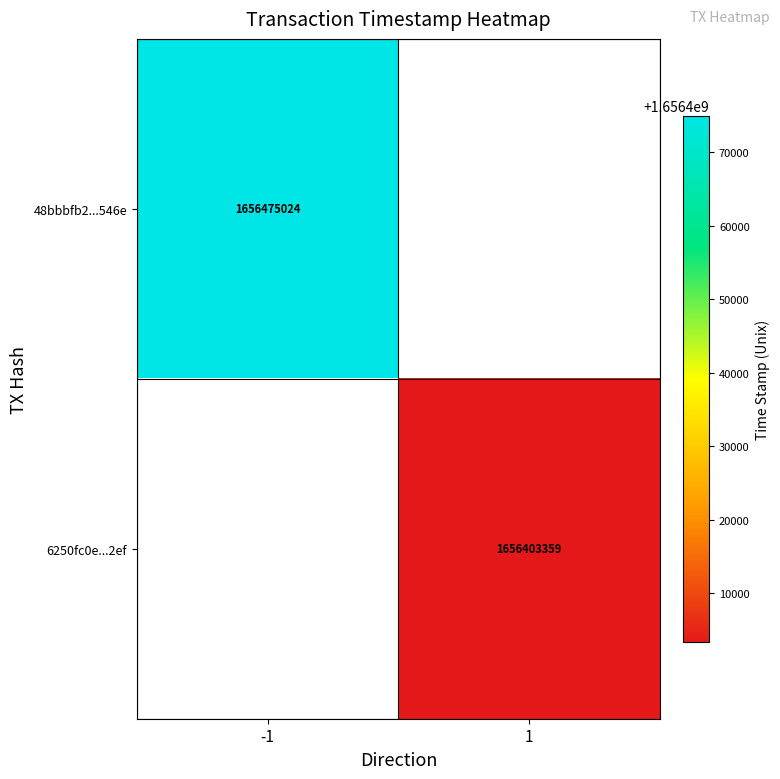

True or false: 6250fc0e...2ef has a value of 2909361477 at 1.

False